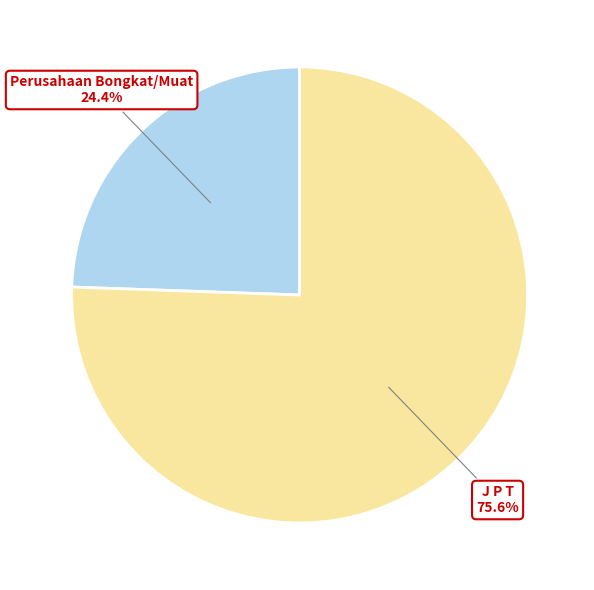

How many slices are in this pie chart?

2